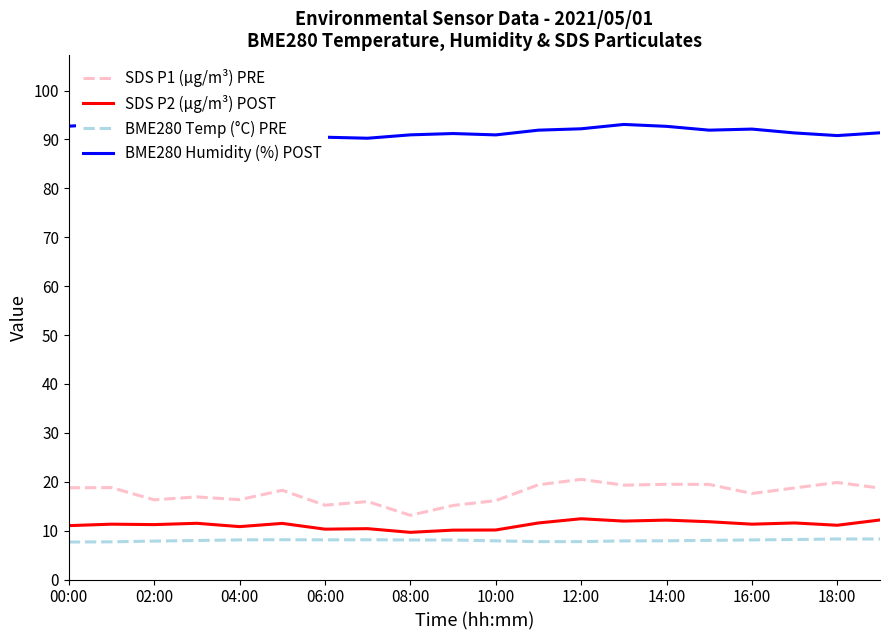

True or false: SDS P1 (µg/m³) PRE has a value of 7.0 at 18:00.

False